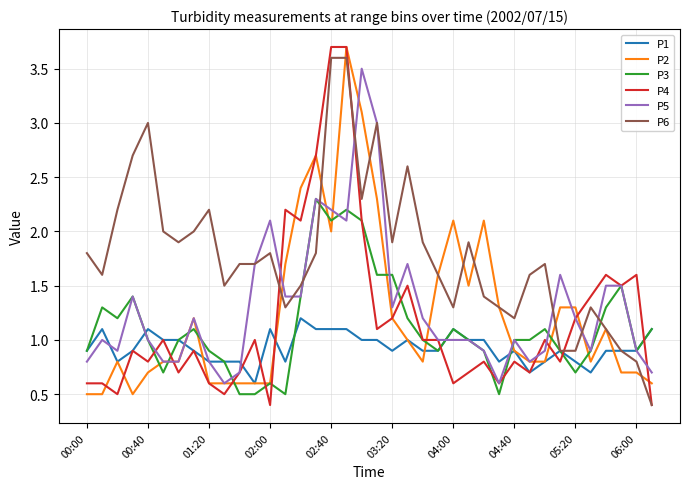

What is the lowest value of the P3 series?

0.5